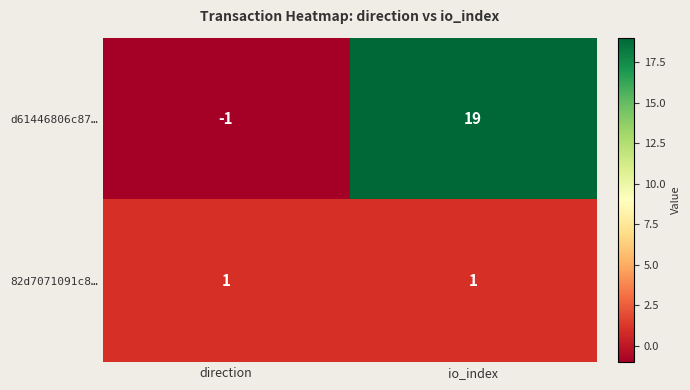

What is the difference between the maximum and minimum values in the d61446806c87… series?

20